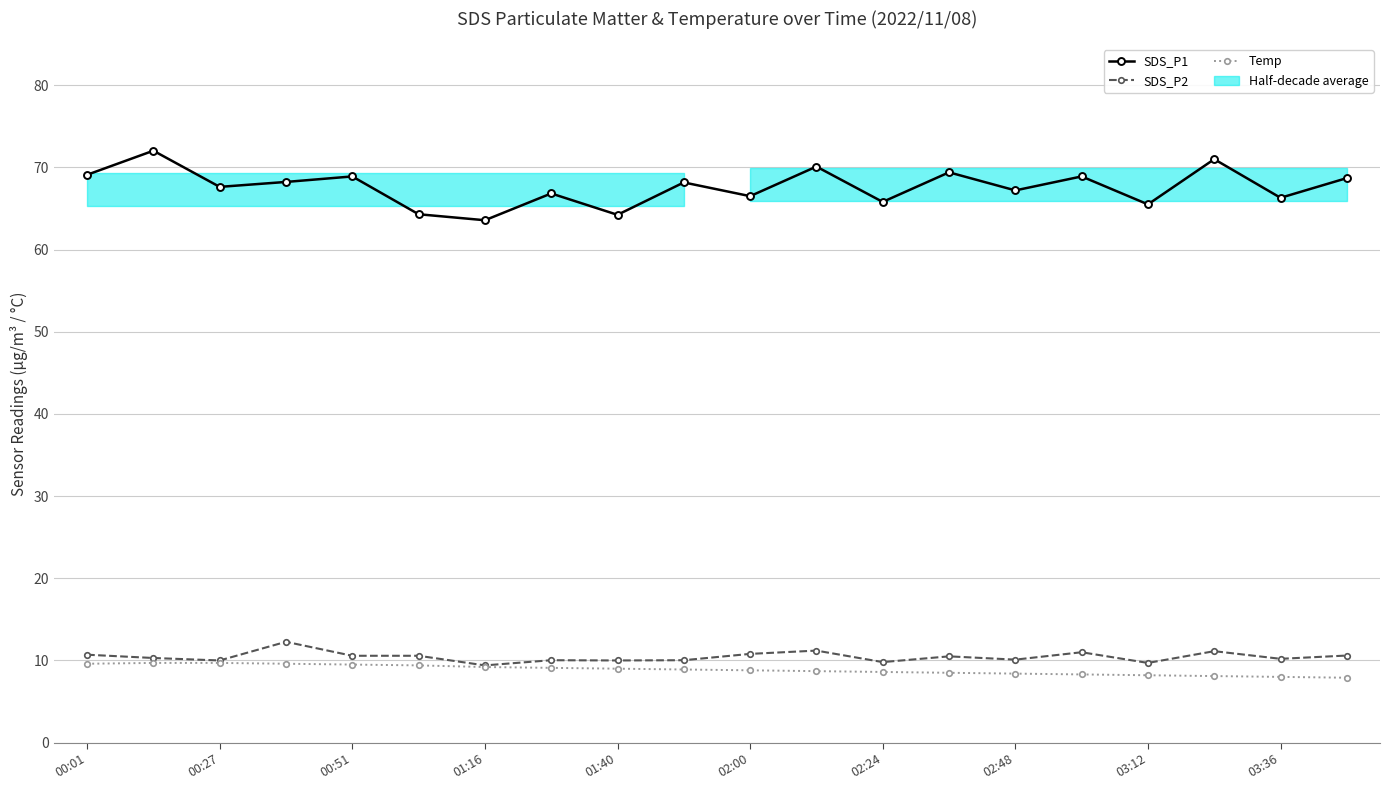

True or false: SDS_P1 and SDS_P2 cross at least once.

False